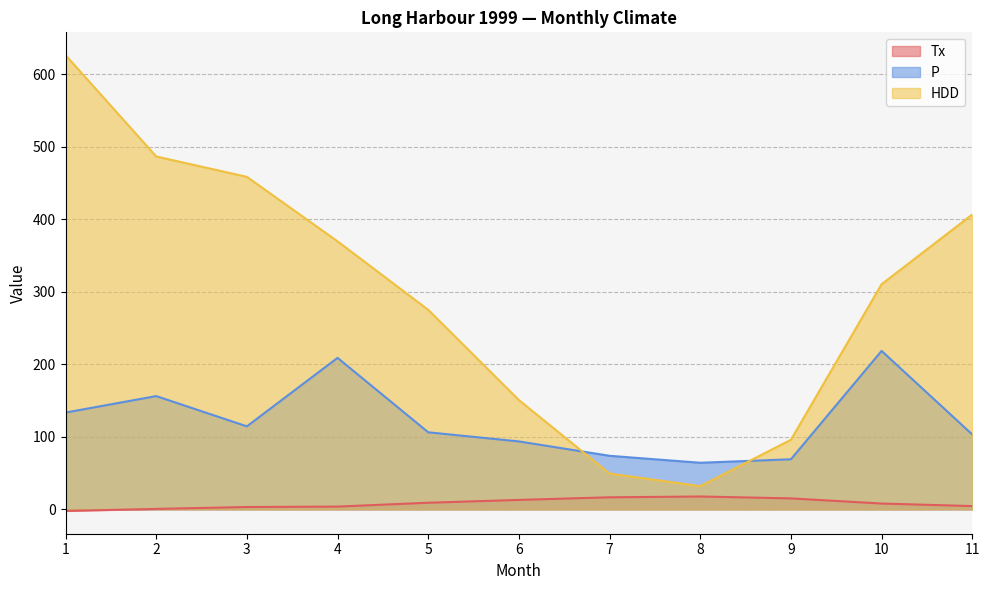

List the series in order of their peak value, highest first.

HDD, P, Tx